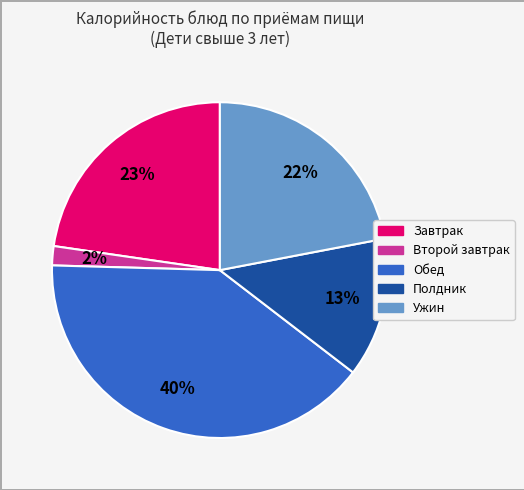

To the nearest percent, what is the average slice percentage?

20%